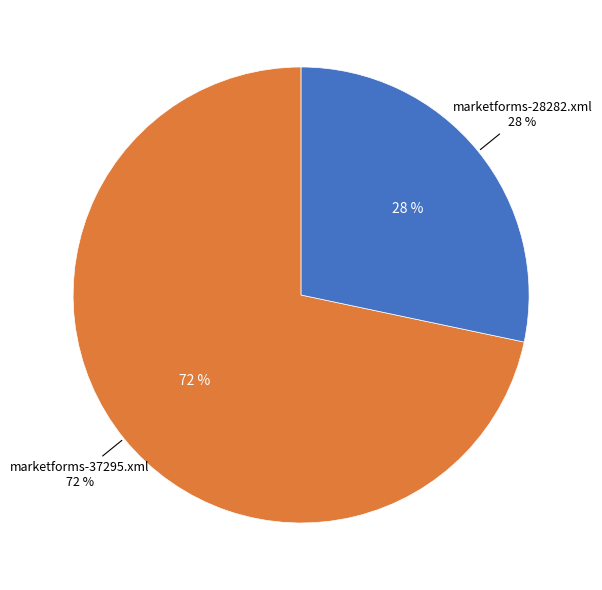

What is the largest slice in the pie chart?

marketforms-37295.xml